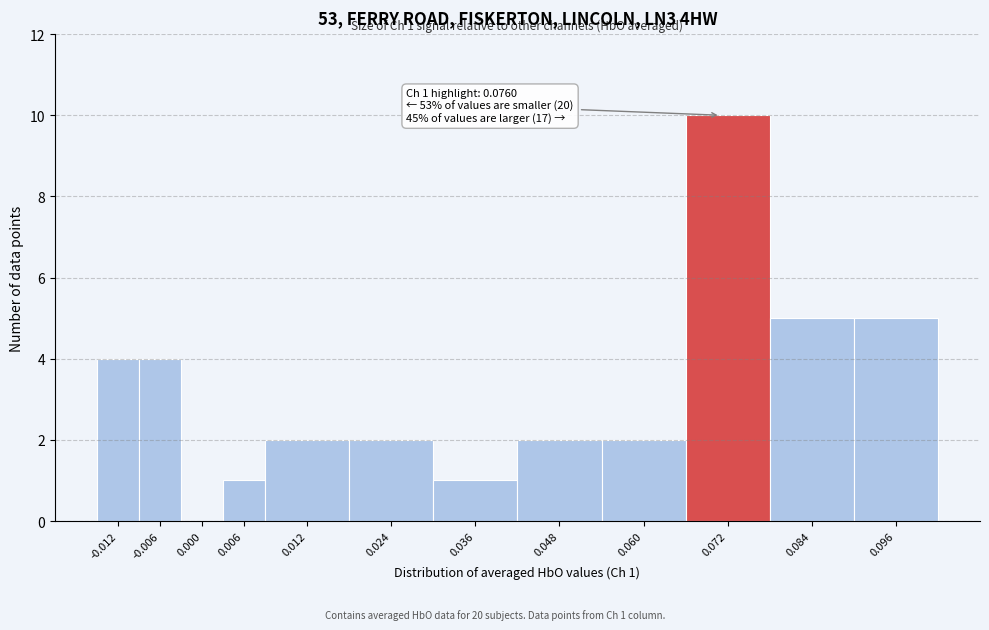

Reading left to right, what are all the values shown in this chart?

-0.012=4	-0.006=4	0.000=0	0.006=1	0.012=2	0.024=2	0.036=1	0.048=2	0.060=2	0.072=10	0.084=5	0.096=5